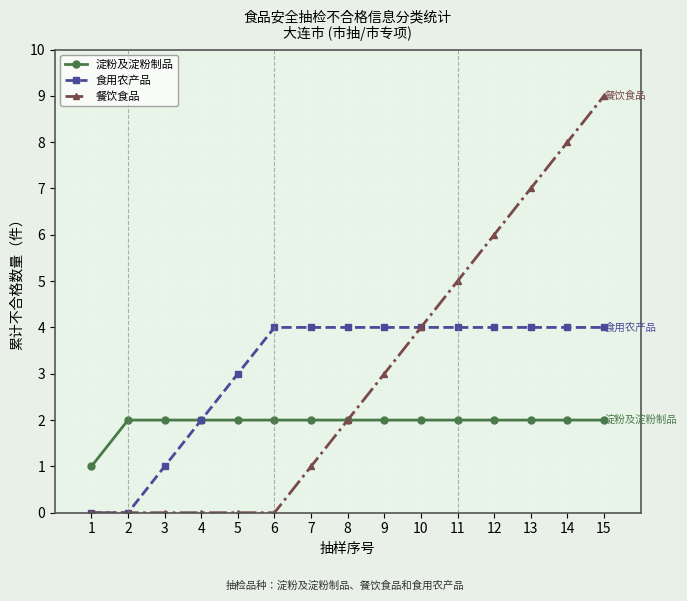

How many distinct data groups are displayed?

3